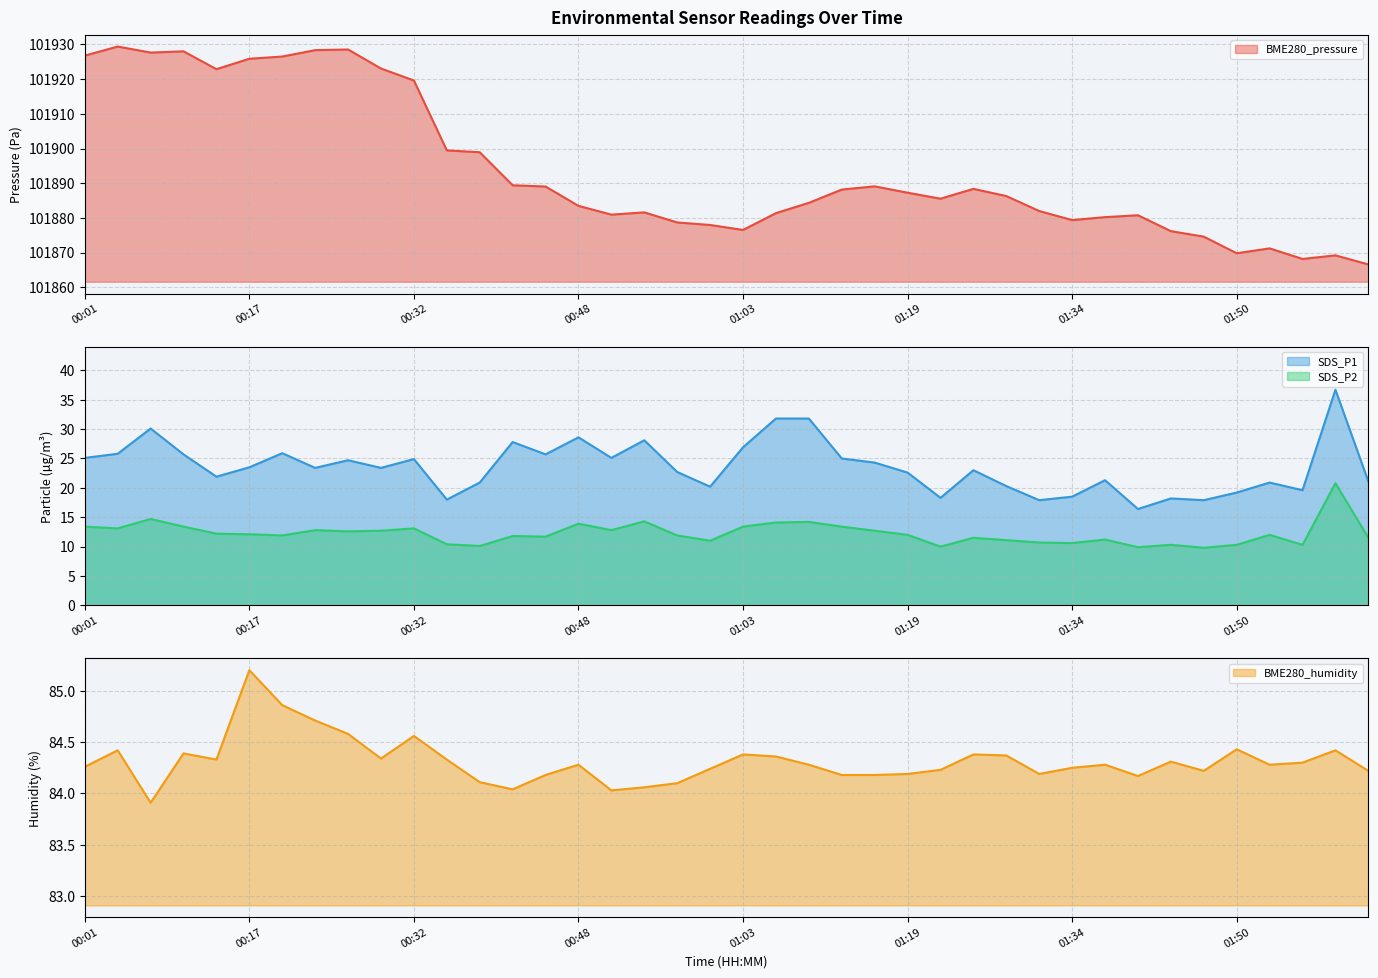

True or false: BME280_pressure has more than 2 interior local peaks.

True